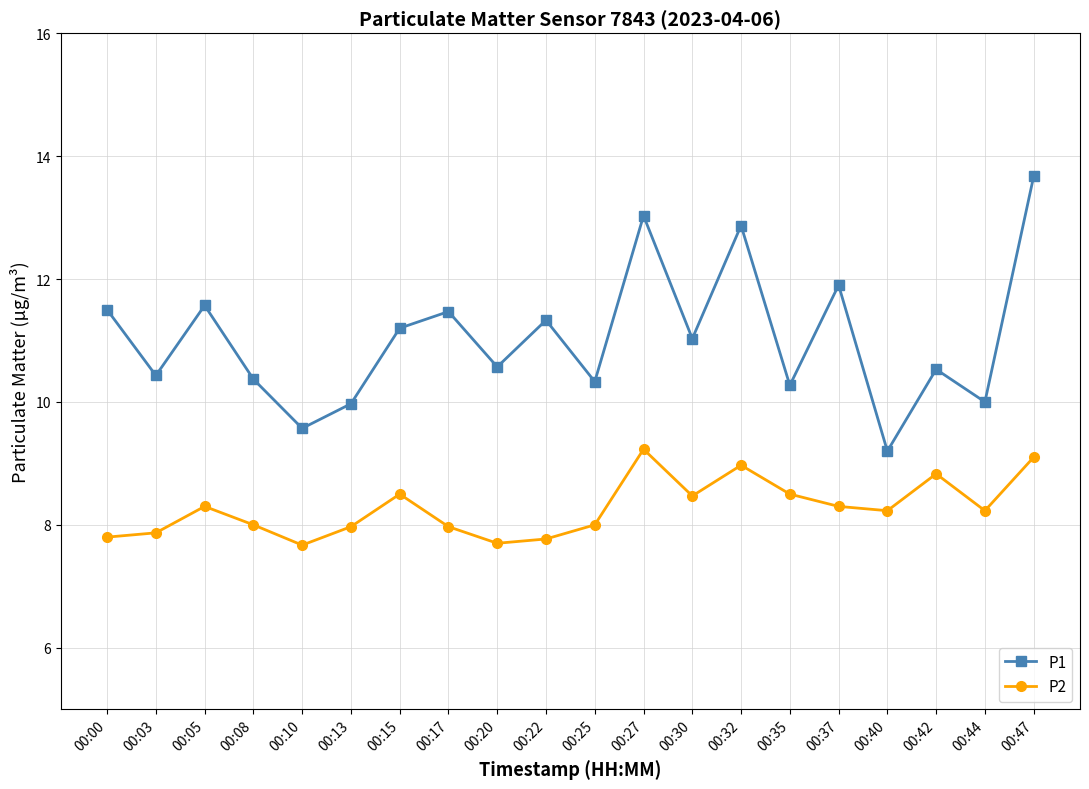

True or false: P1 and P2 cross at least once.

False